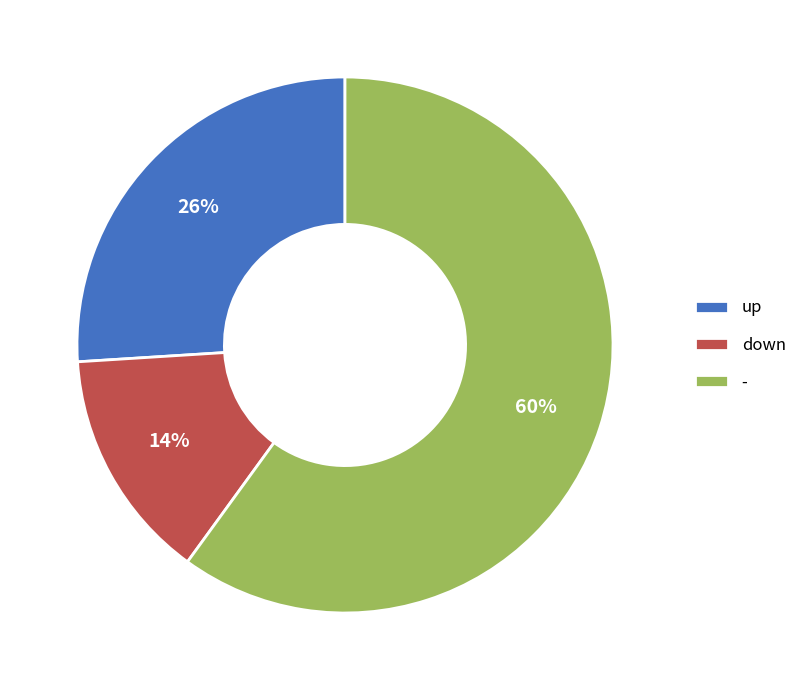

What percentage is the up slice, to the nearest percent?

26%